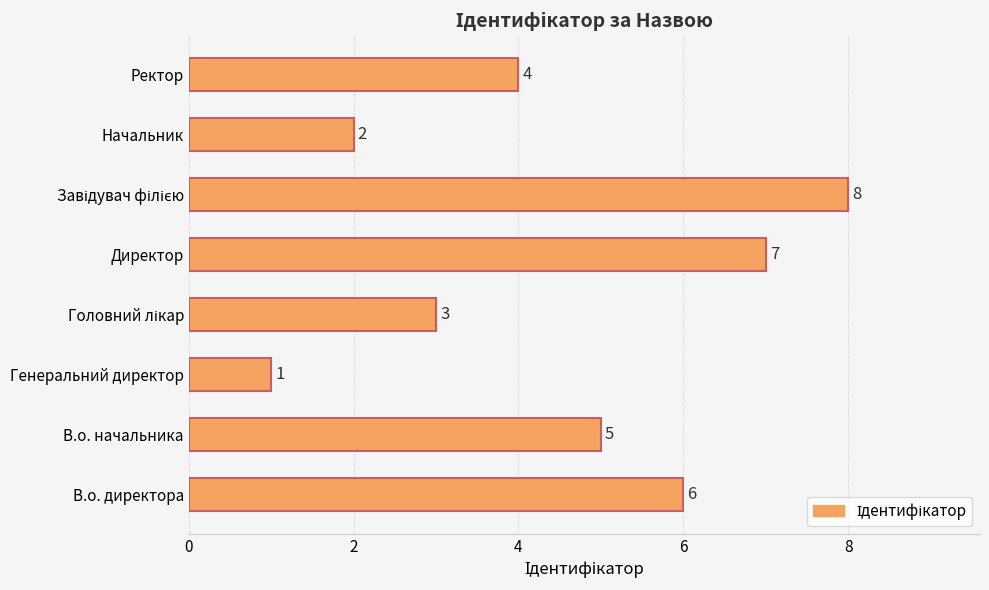

What is the change in value from В.о. начальника to Начальник?

-3